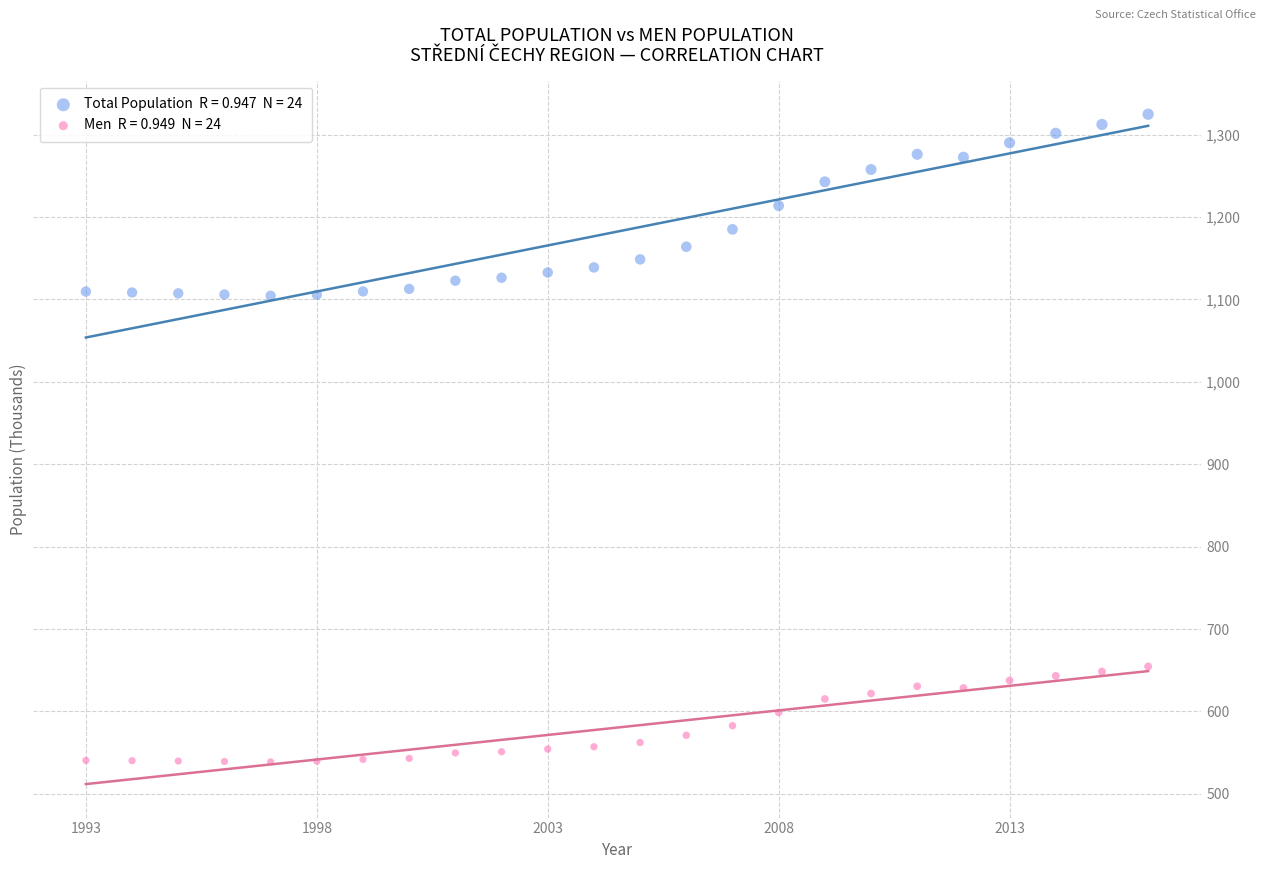

Across all data points, what is the range of Y values (max minus min)?

785.9